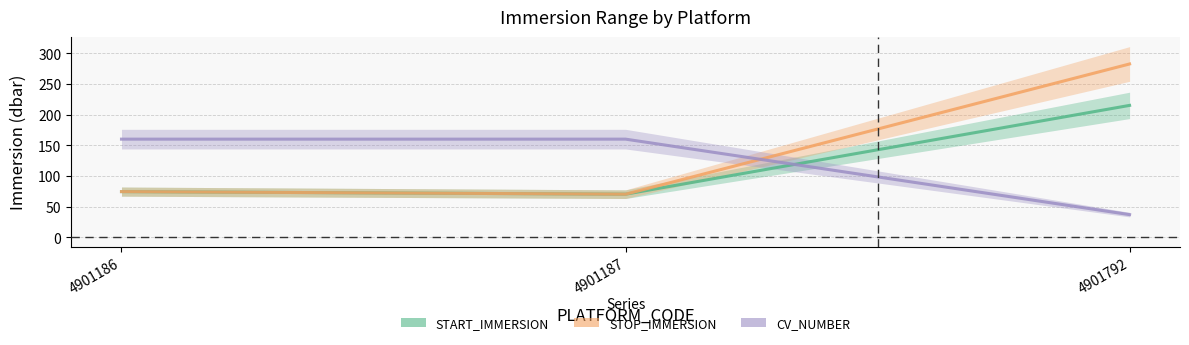

What is the sum of the CV_NUMBER values at 4901792 and 4901187?

197.0